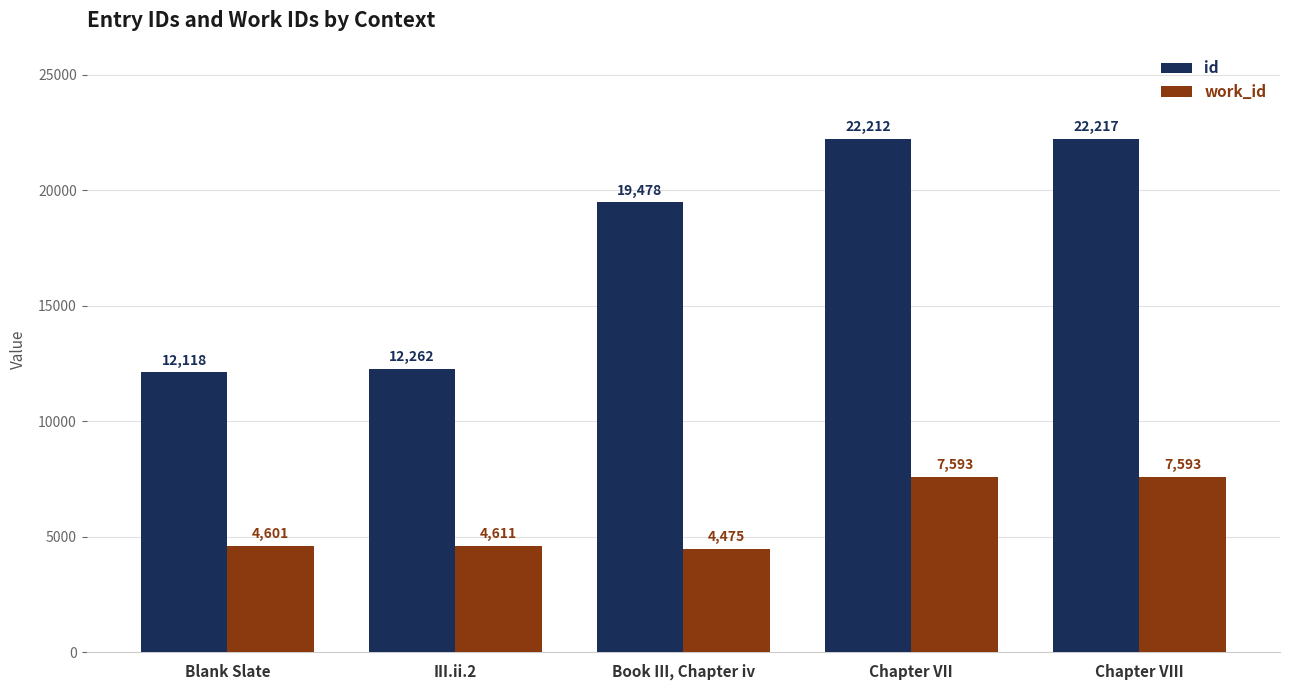

What is the difference between the work_id values at Book III, Chapter iv and Chapter VIII?

3118